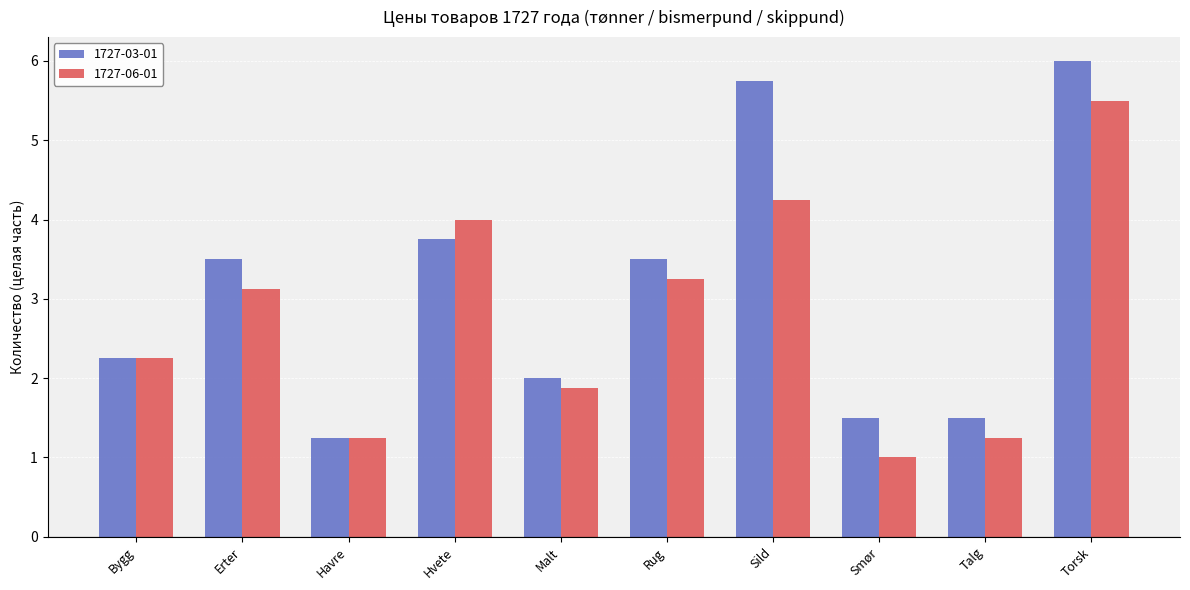

Which series has the largest range (max minus min)?

1727-03-01